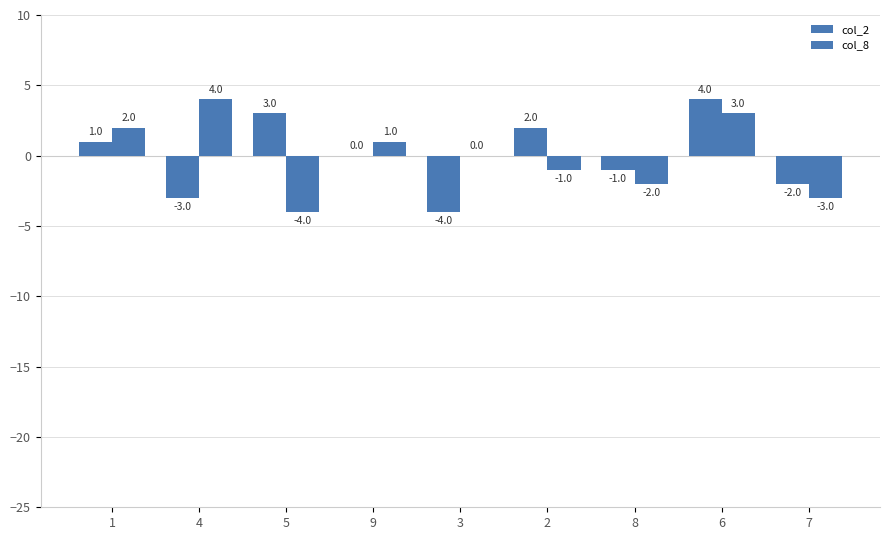

Is it true that col_8 equals 1 at 6?

False